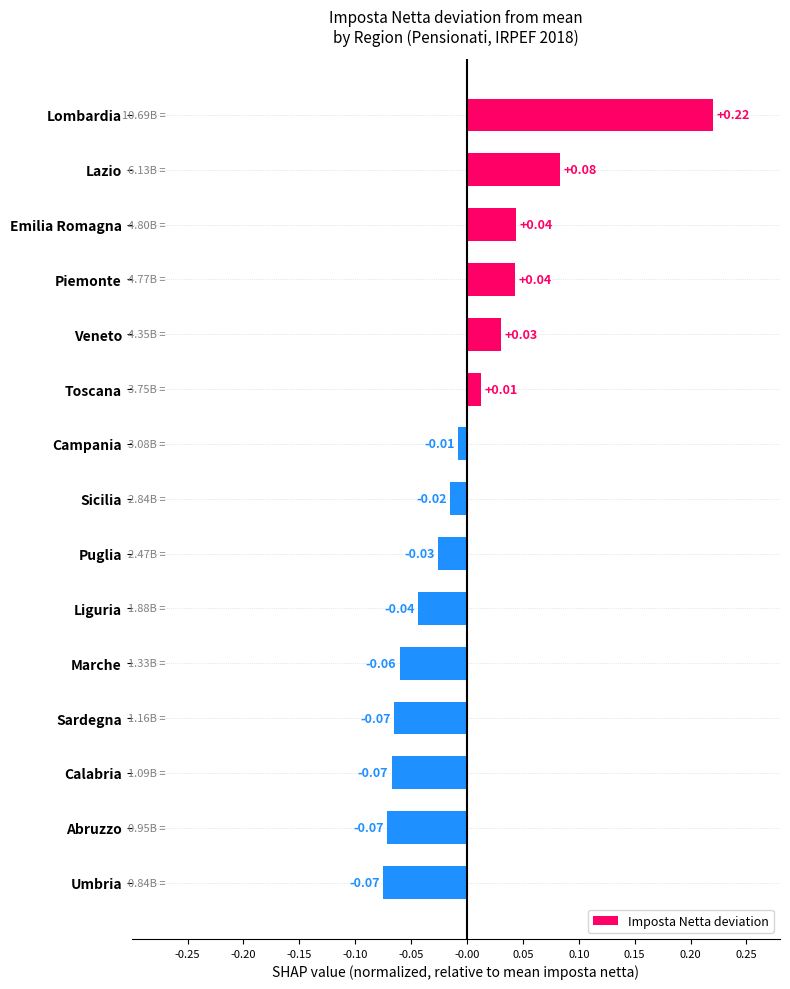

Between Liguria and Marche, which is larger?

Liguria